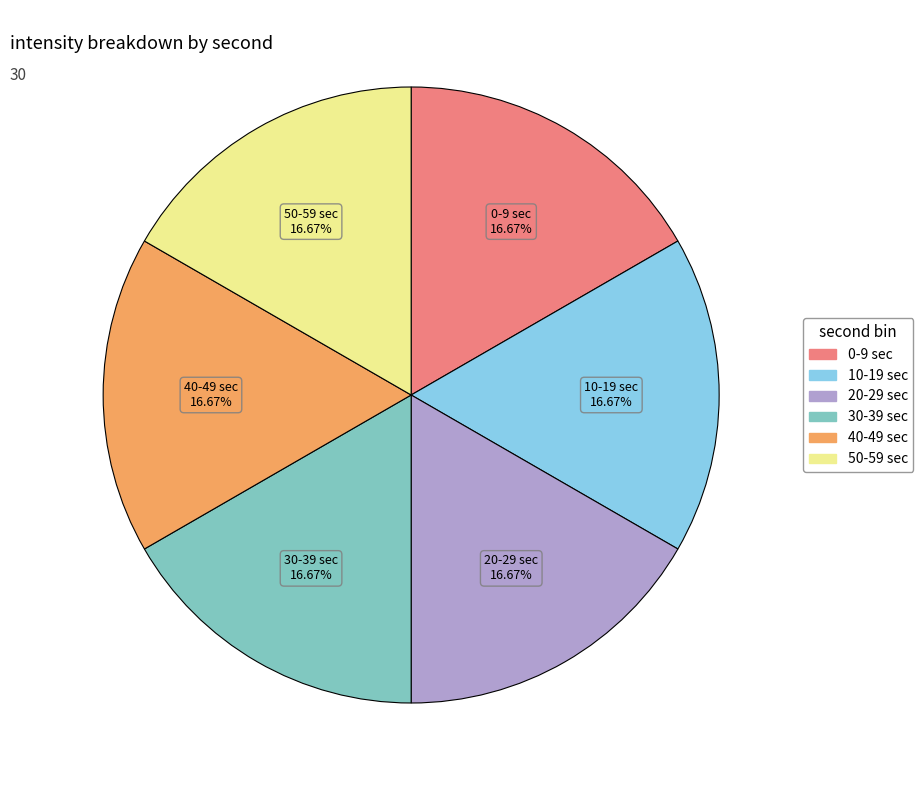

Is there a majority slice in this chart?

No